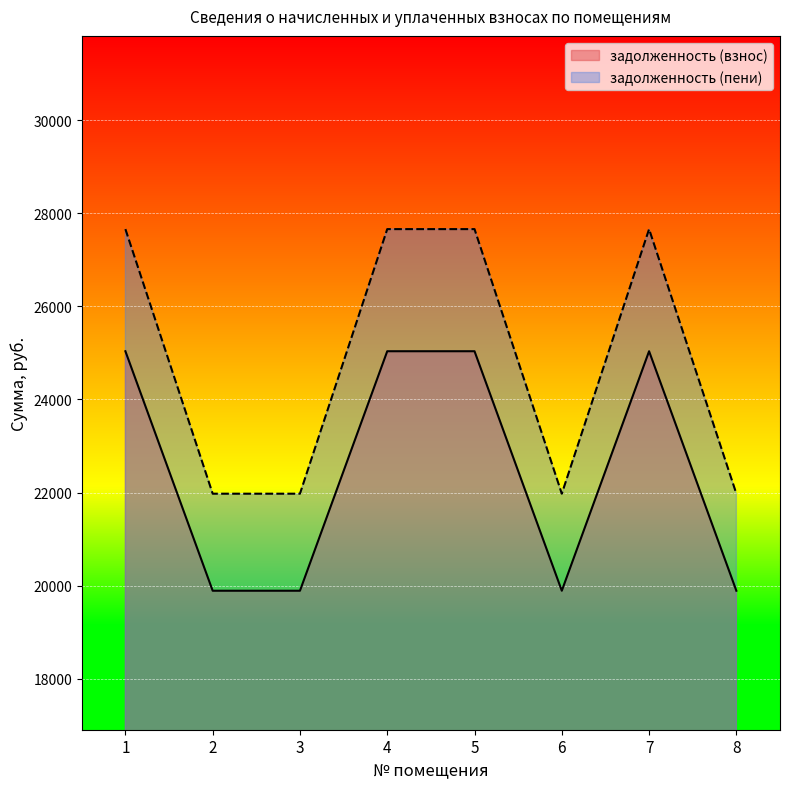

At how many categories does at least one series exceed 23393?

4